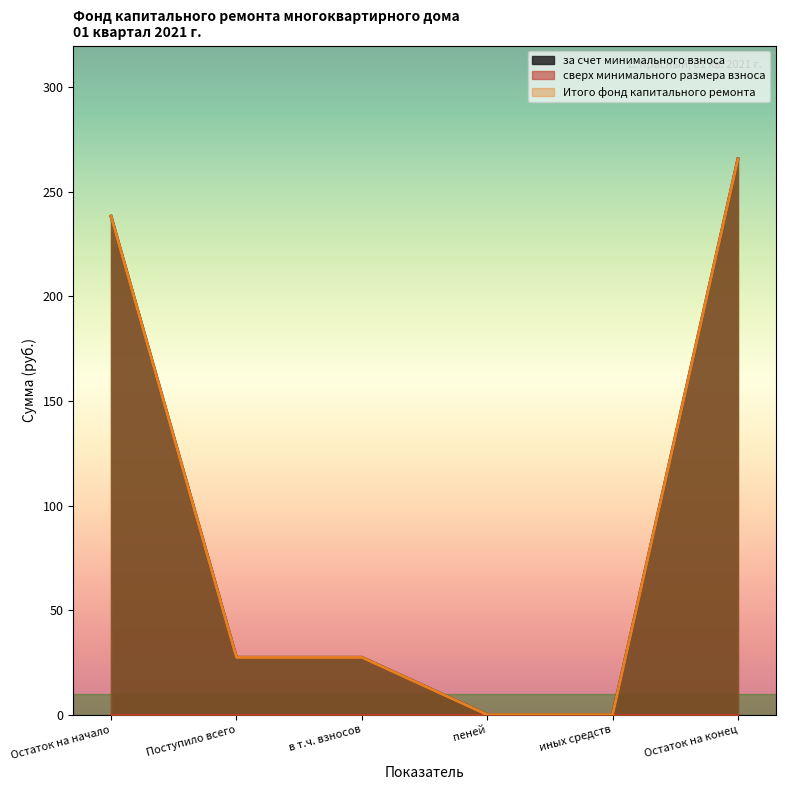

The за счет минимального взноса series shows 106.3 at Остаток на начало. True or false?

False